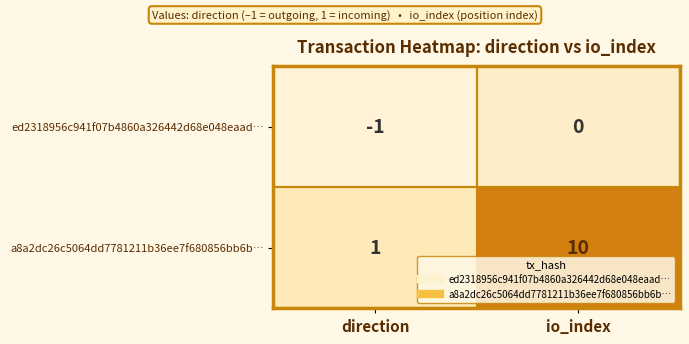

Is the value of a8a2dc26c5064dd7781211b36ee7f680856bb6b… at io_index greater than the value of ed2318956c941f07b4860a326442d68e048eaad… at io_index?

Yes